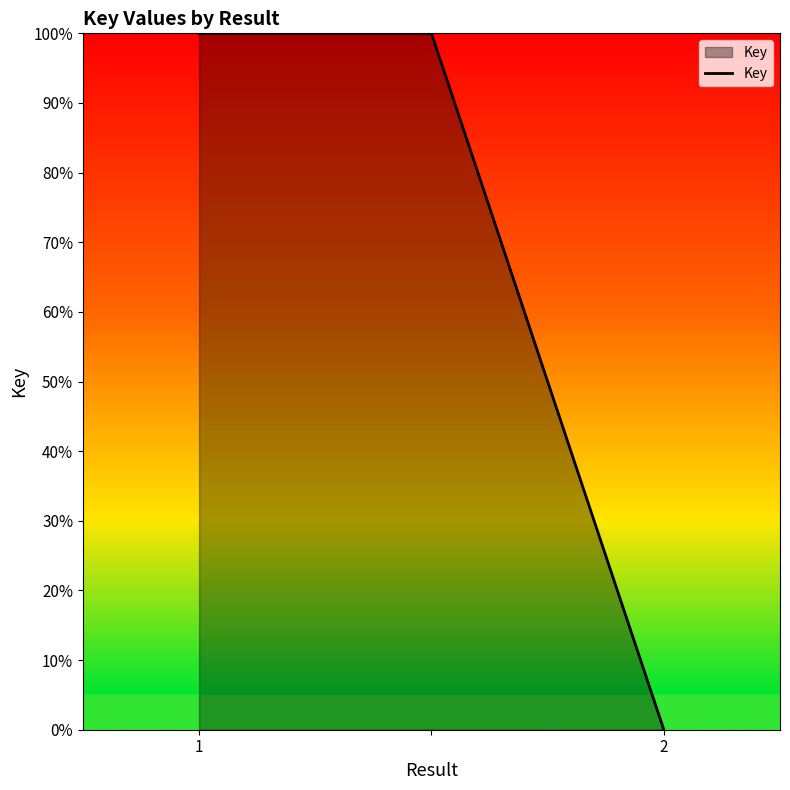

What is the maximum value shown in the chart?

100